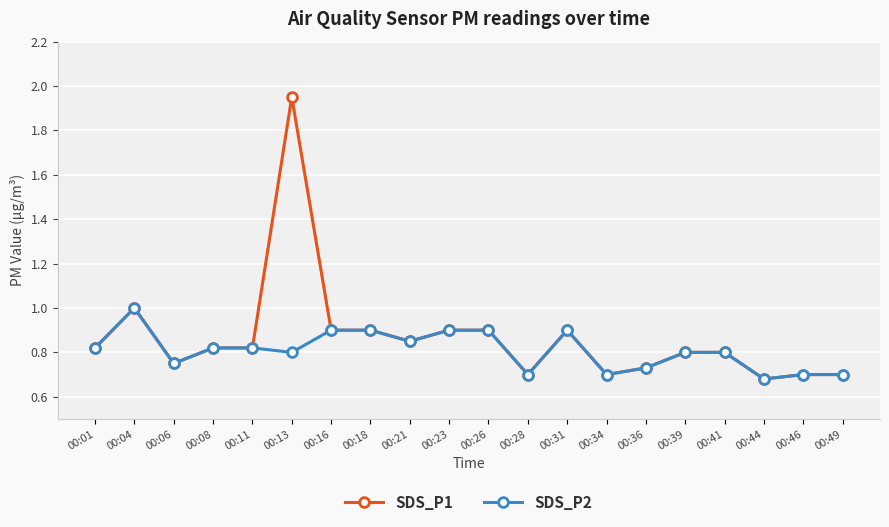

At which category does the chart reach its peak across all series?

00:13